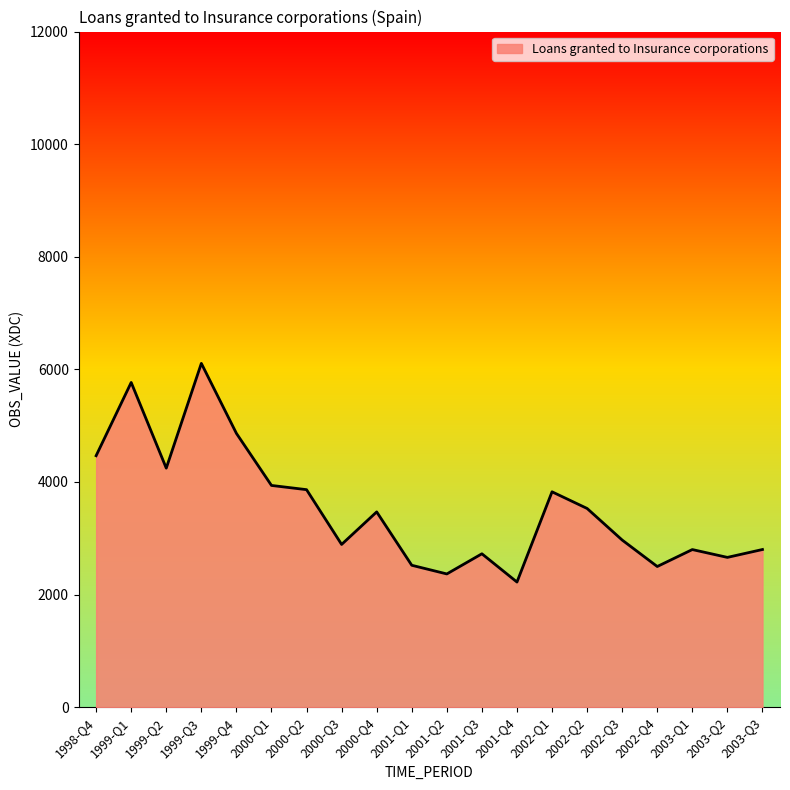

What is the change in value from 1999-Q3 to 2003-Q1?

-3307